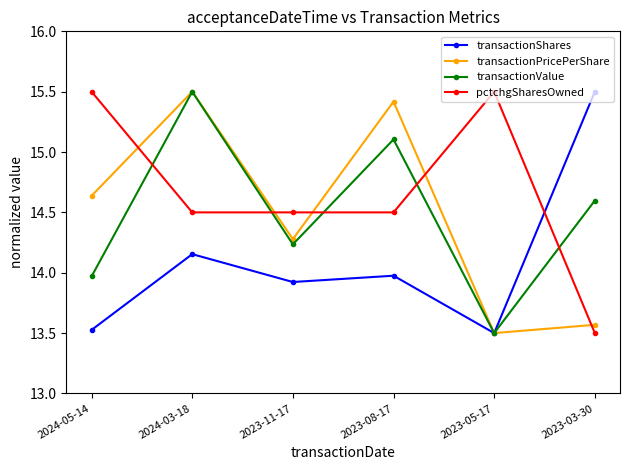

True or false: pctchgSharesOwned has more than 0 points higher than both neighbors.

True